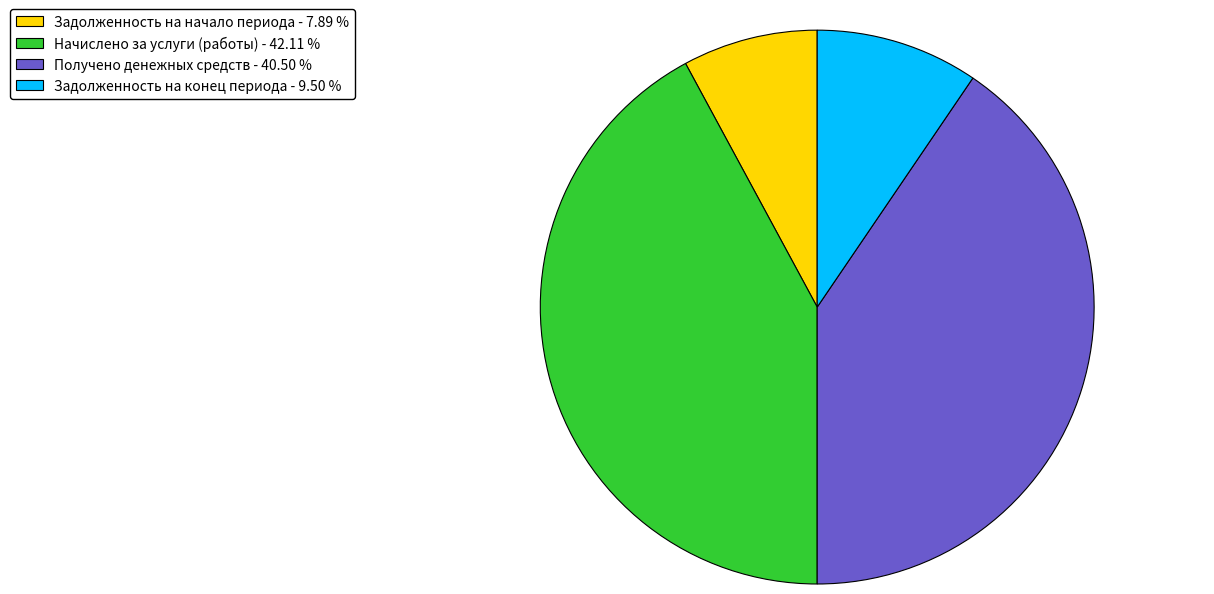

How many slices are in this pie chart?

4